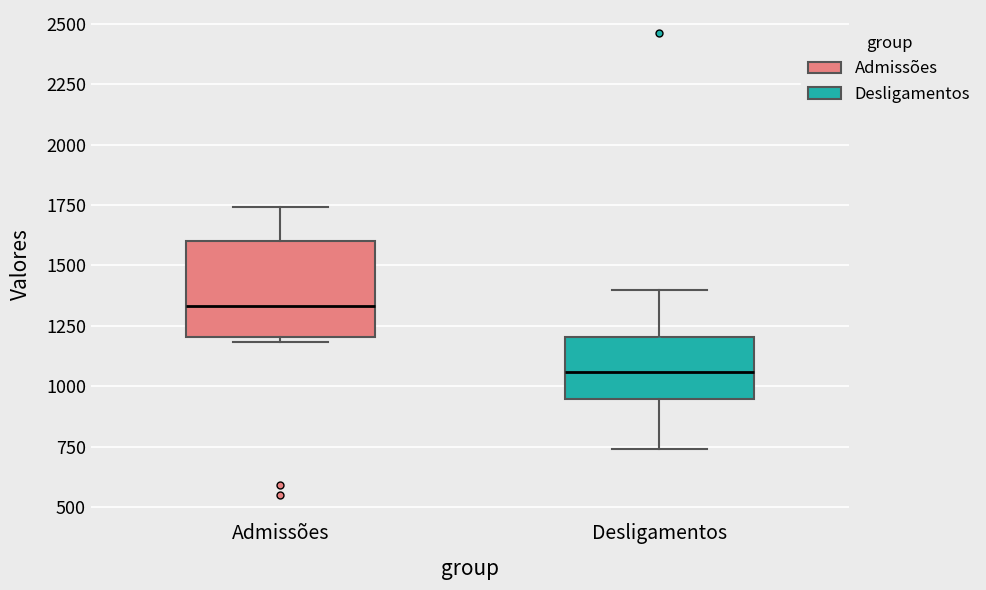

Reading left to right, read every box against the y-axis: the position of its median line, the range the box covers, and the ends of its whiskers. The values are not printed on the chart, so give them approximately, as read against the axis.

Admissões: median 1350, box 1200 to 1600, whiskers 1200 (just below the box's lower edge) to 1750
Desligamentos: median 1050, box 950 to 1200, whiskers 750 to 1400